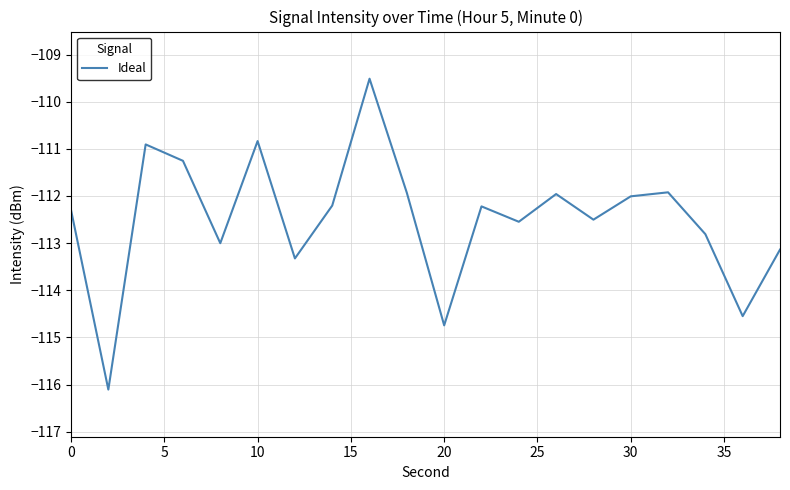

What is the difference between the maximum and minimum values?

6.6